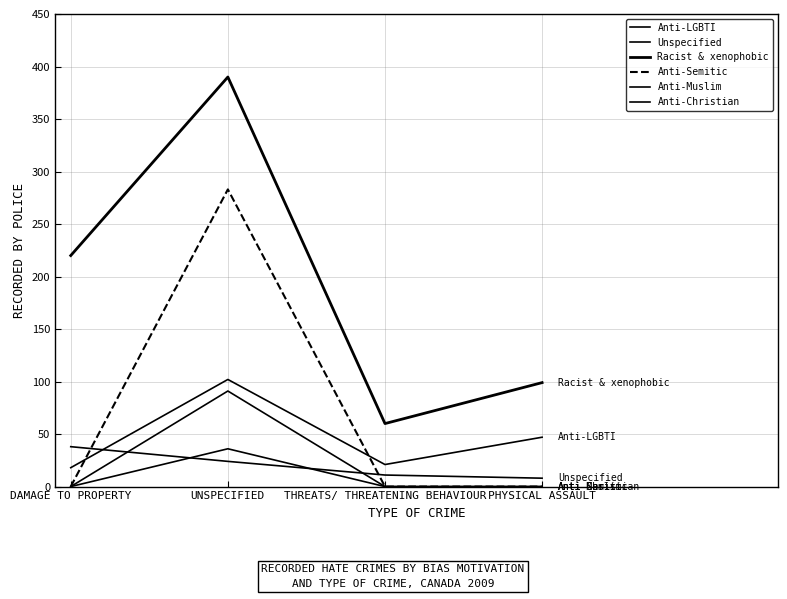

Which series has the largest total across all categories?

Racist & xenophobic